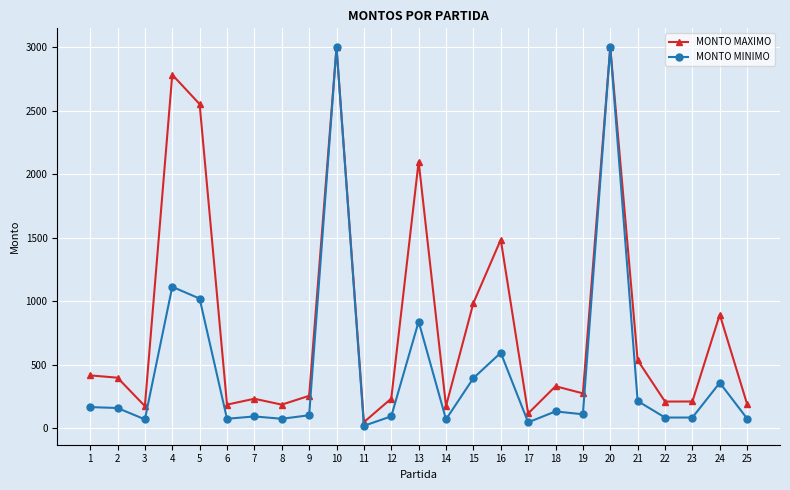

Which series has the largest total across all categories?

MONTO MAXIMO